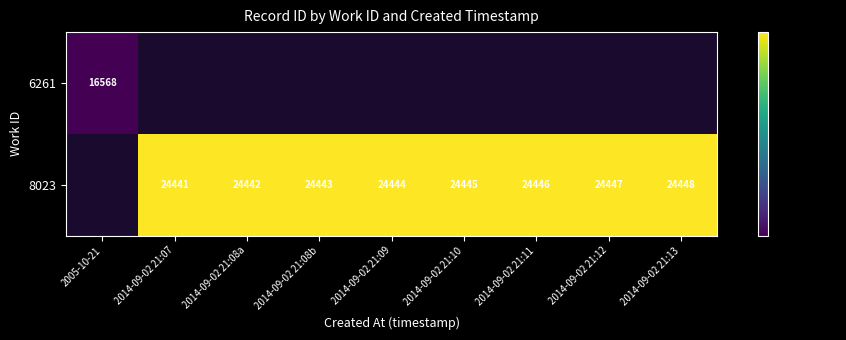

The 8023 series shows 38837 at 2014-09-02 21:08a. True or false?

False